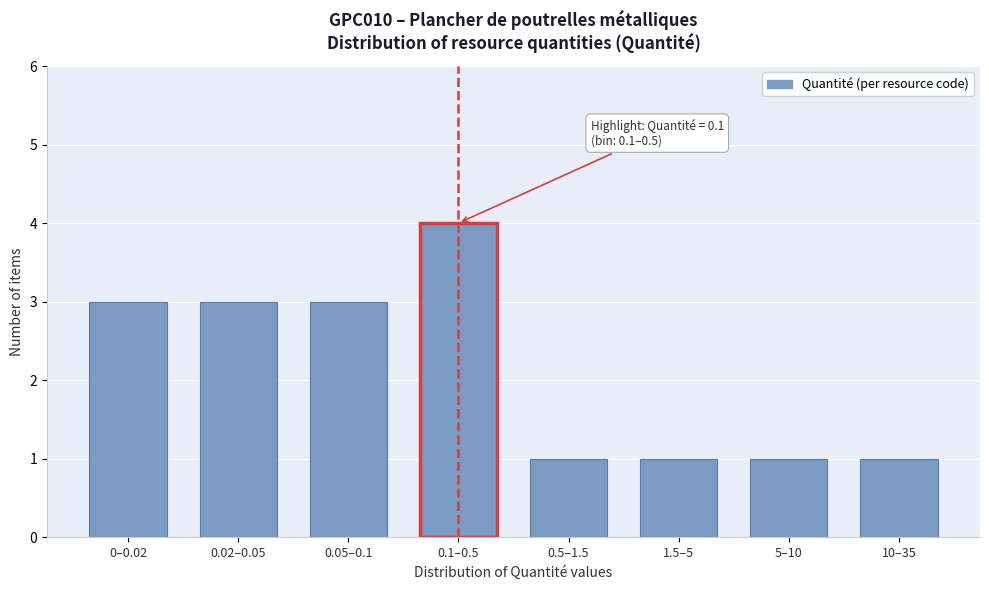

Reading left to right, transcribe all the data shown in this chart.

0–0.02=3	0.02–0.05=3	0.05–0.1=3	0.1–0.5=4	0.5–1.5=1	1.5–5=1	5–10=1	10–35=1